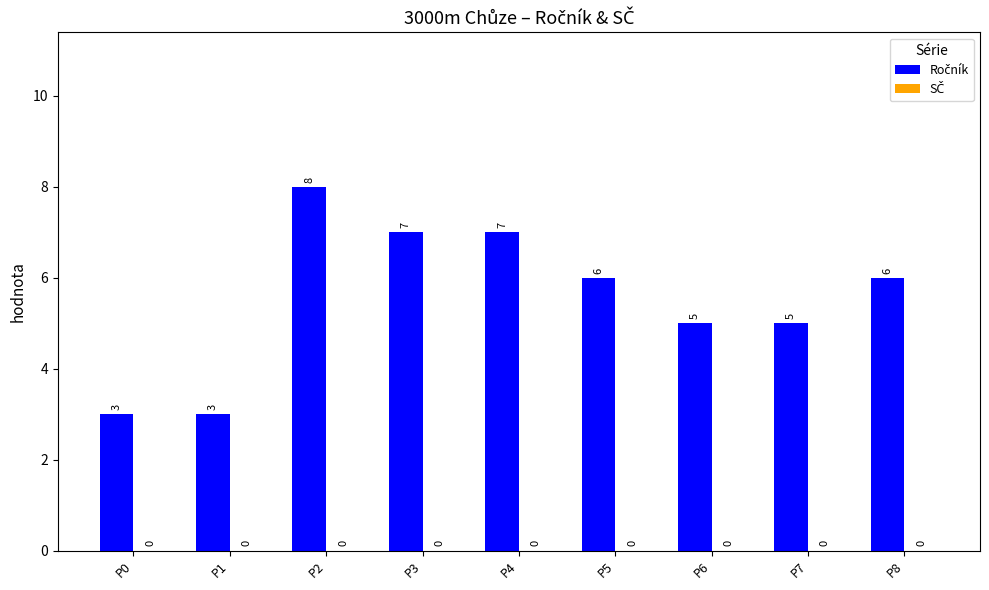

The value at P2 is 8. True or false?

True